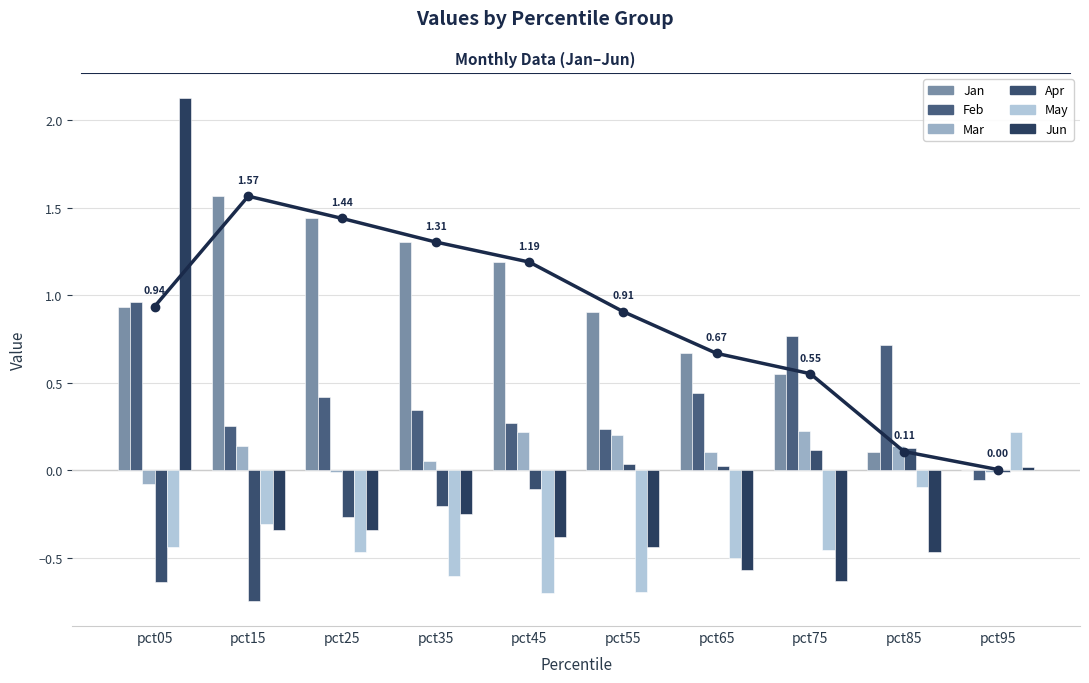

The Apr series shows 0.1 at pct75. True or false?

True